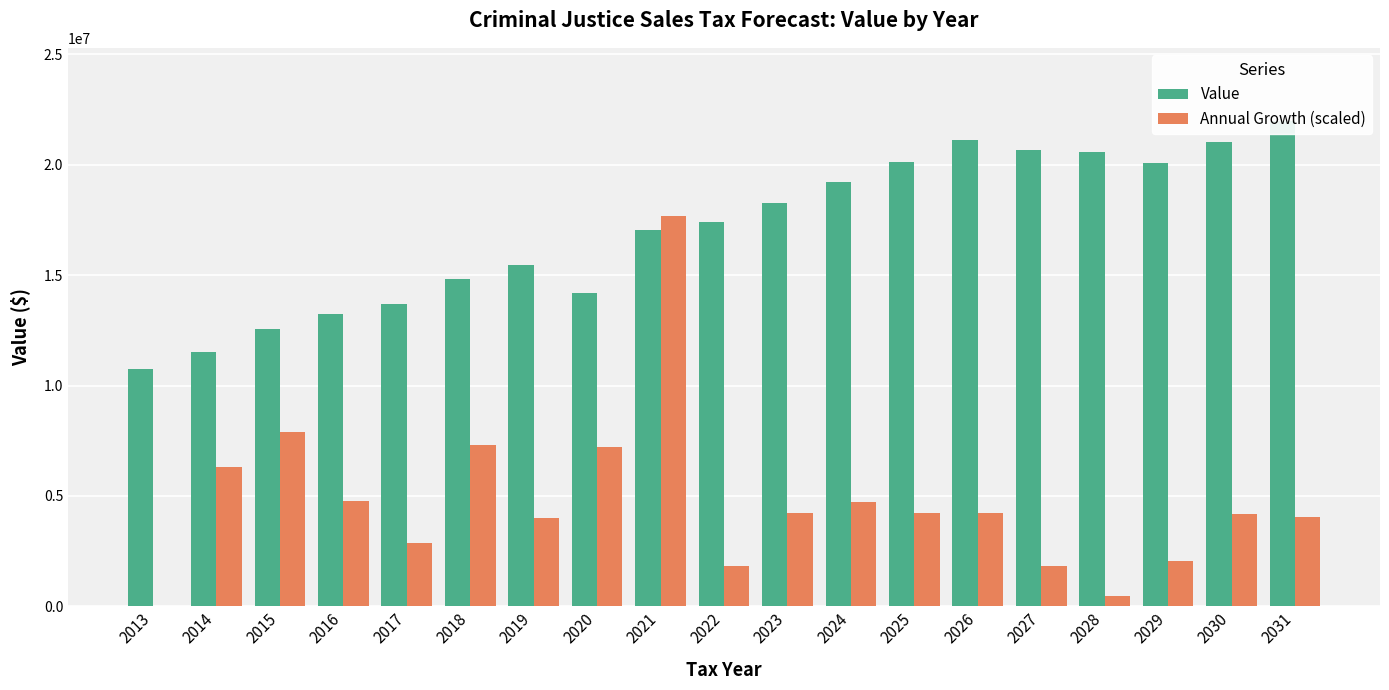

Rank the series by their average value, from lowest to highest.

Annual Growth (scaled), Value